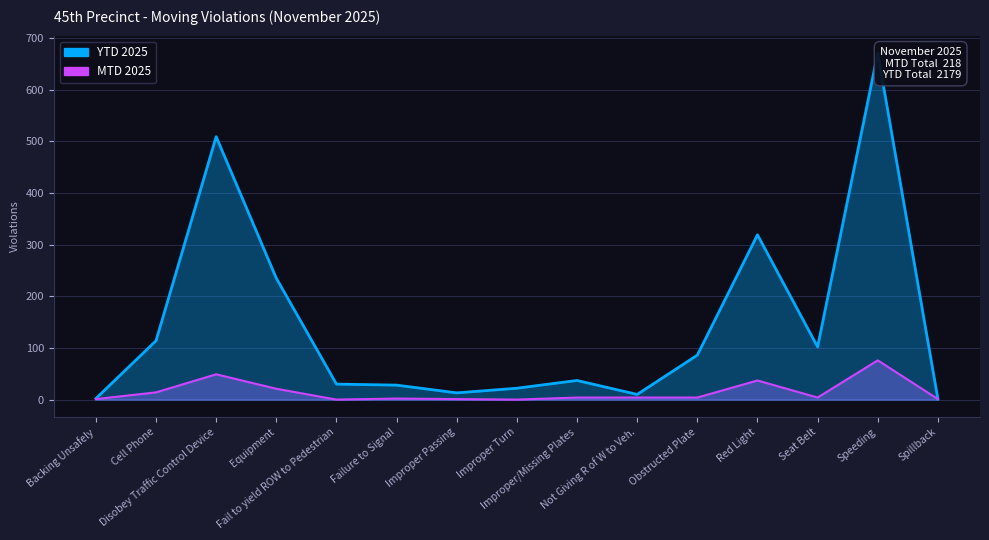

What is the label of the 12th point from the right?

Equipment